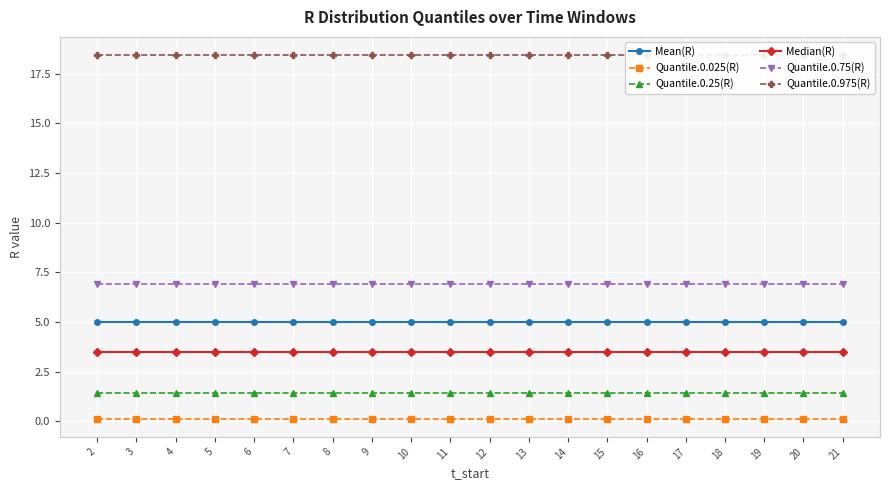

List the labels in order of Quantile.0.25(R) value, smallest first.

2, 3, 4, 5, 6, 7, 8, 9, 10, 11, 12, 13, 14, 15, 16, 17, 18, 19, 20, 21